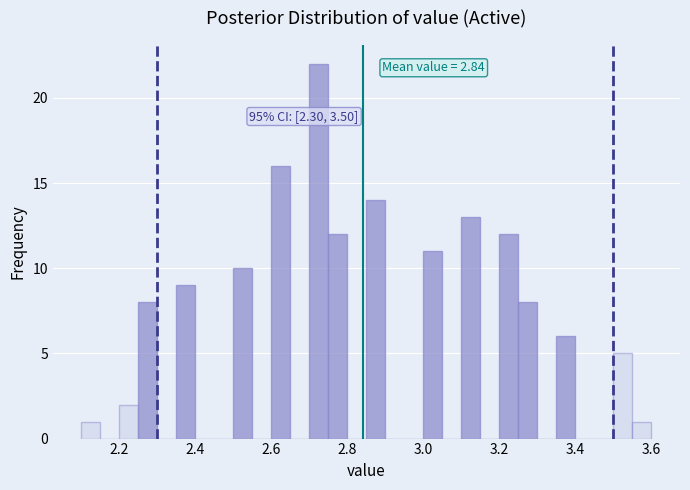

Read against the x-axis, roughly where is the centre of the tallest bar?

2.72